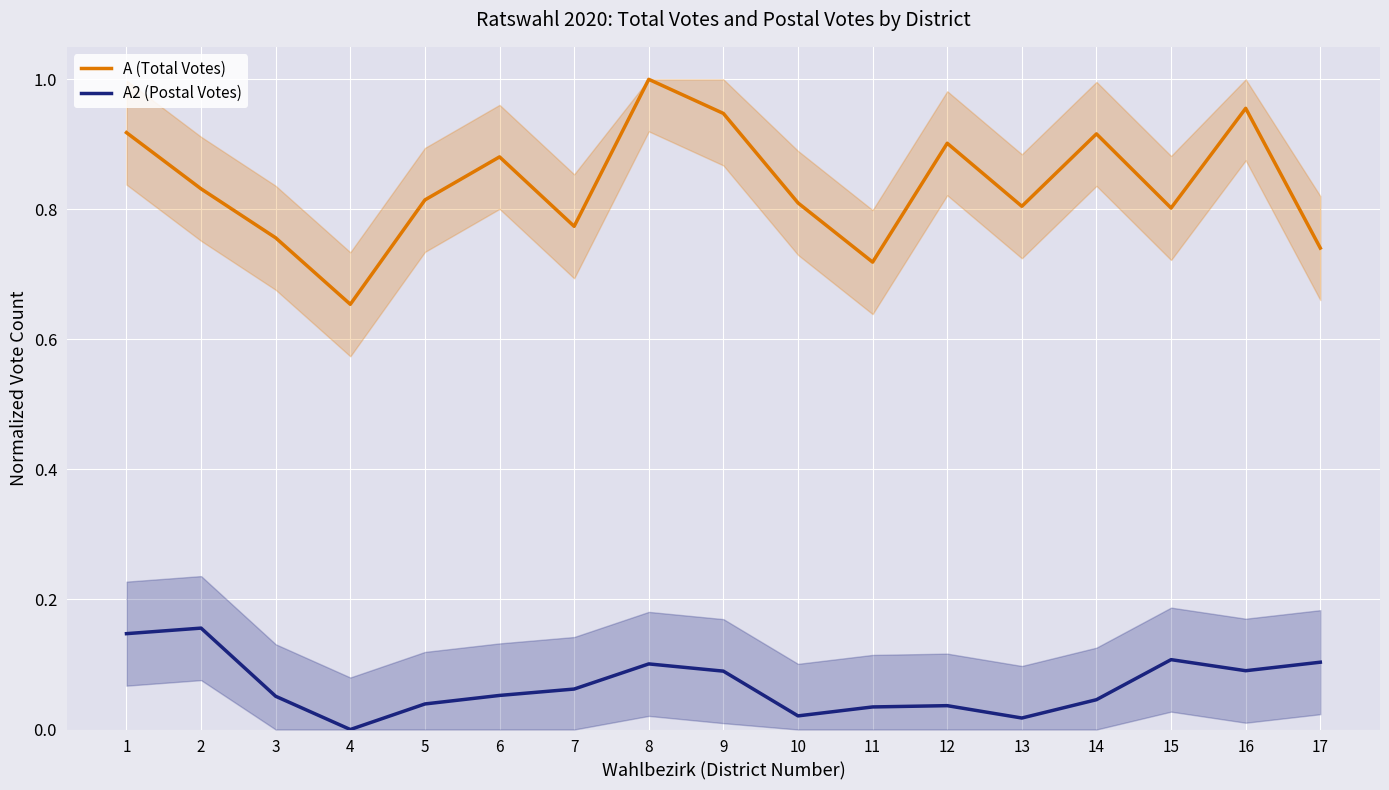

Reading left to right, what are all the values shown in this chart?

A (Total Votes): 1=0.9	2=0.8	3=0.8	4=0.7	5=0.8	6=0.9	7=0.8	8=1.0	9=0.9	10=0.8	11=0.7	12=0.9	13=0.8	14=0.9	15=0.8	16=1.0	17=0.7
A2 (Postal Votes): 1=0.1	2=0.2	3=0.1	4=0.0	5=0.0	6=0.1	7=0.1	8=0.1	9=0.1	10=0.0	11=0.0	12=0.0	13=0.0	14=0.0	15=0.1	16=0.1	17=0.1